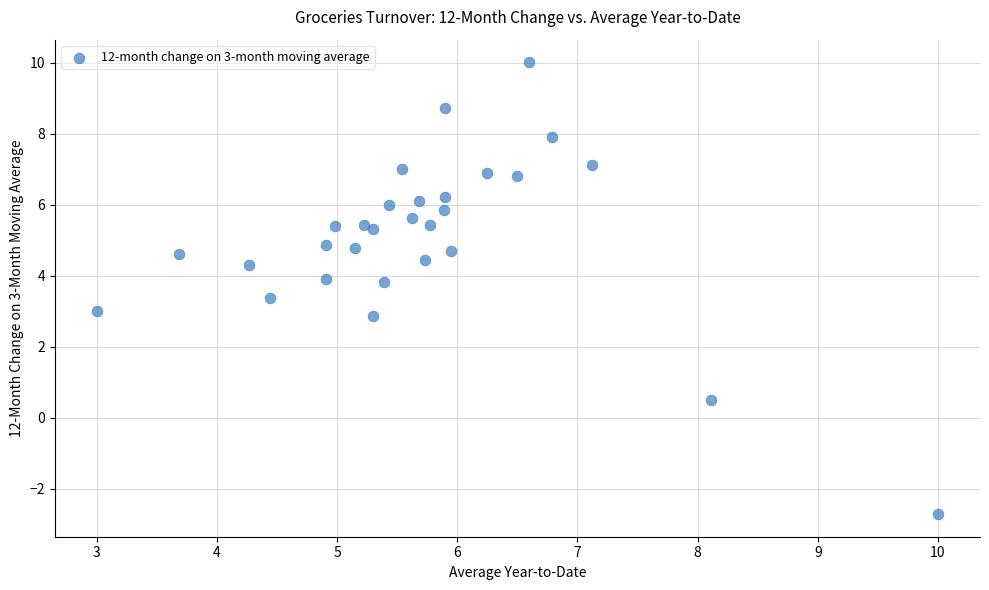

What is the range of X values (max minus min)?

7.0